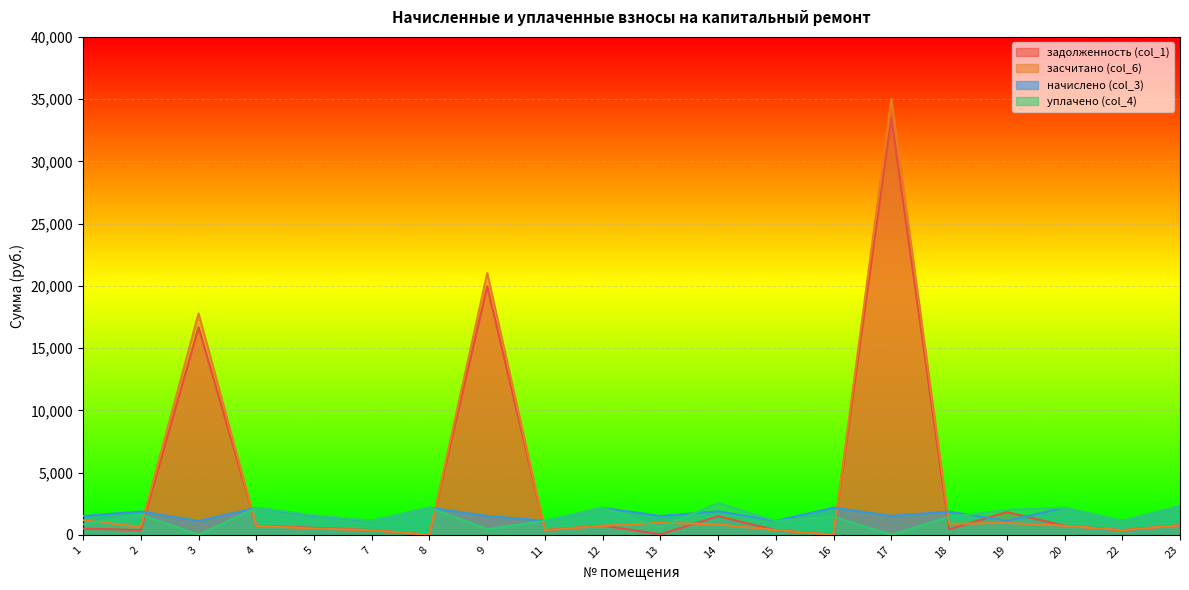

Between which two adjacent categories do засчитано (col_6) and начислено (col_3) first intersect?

2 and 3